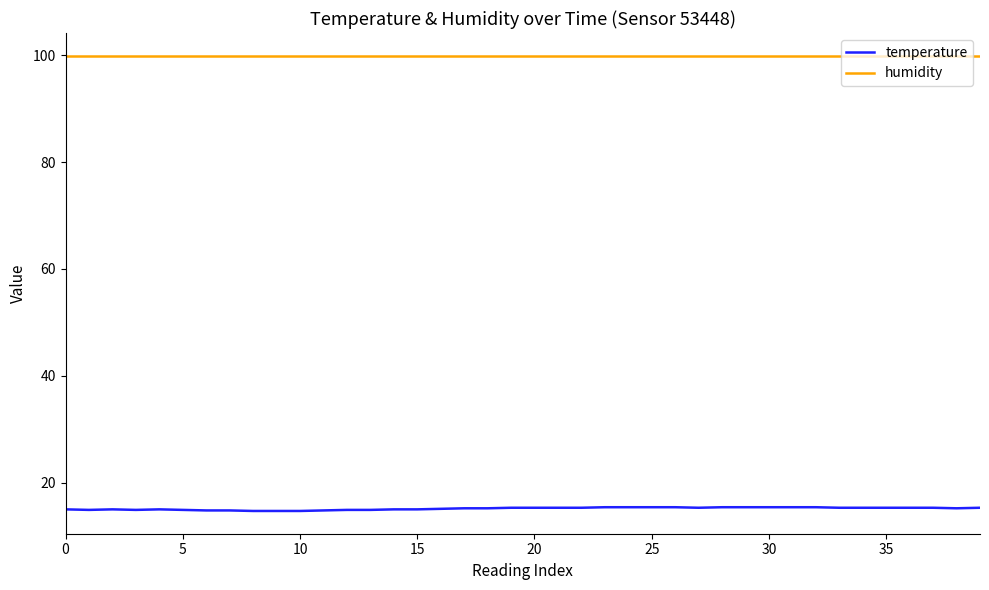

List the series in order of their peak value, highest first.

humidity, temperature